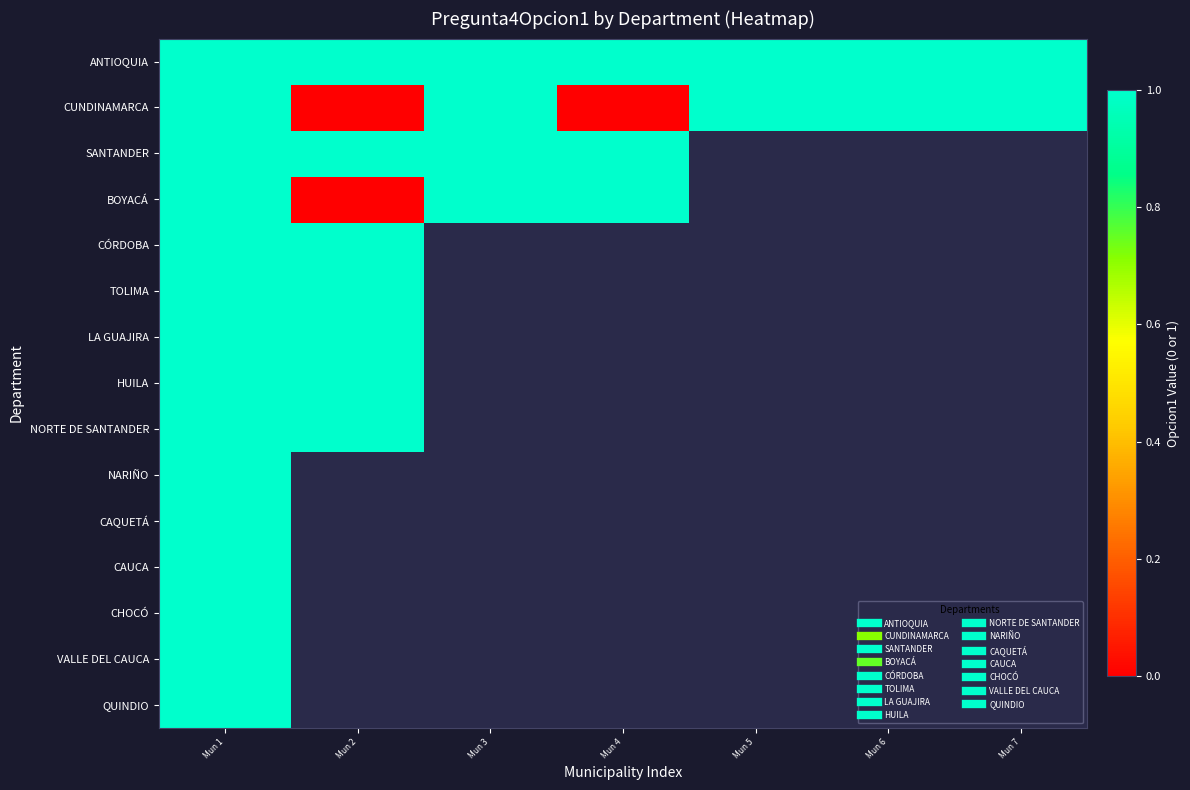

Rank the categories by LA GUAJIRA value from highest to lowest.

Mun 1, Mun 2, Mun 3, Mun 4, Mun 5, Mun 6, Mun 7